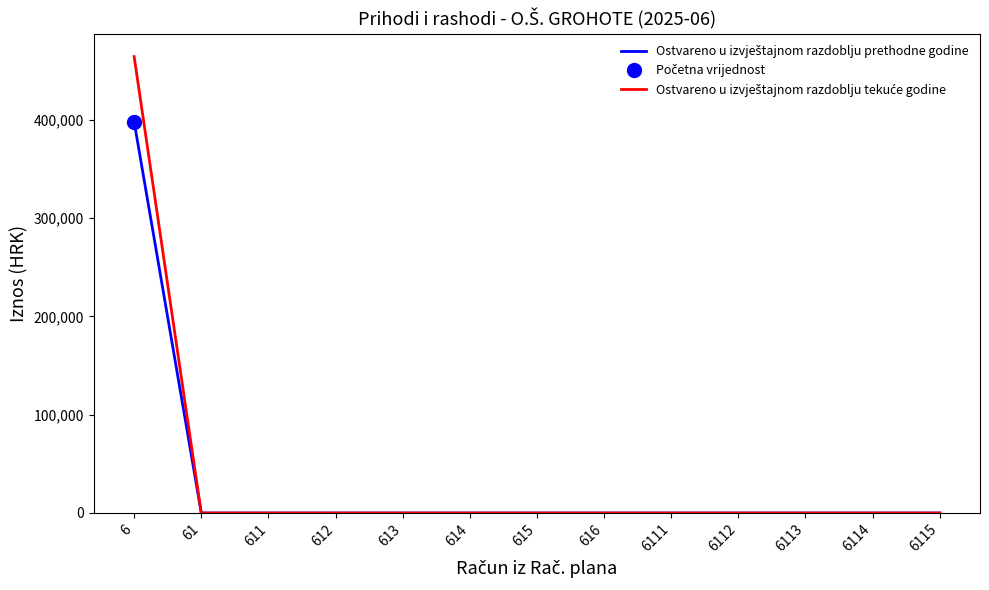

True or false: Ostvareno u izvještajnom razdoblju tekuće godine and Ostvareno u izvještajnom razdoblju prethodne godine intersect in this chart.

False